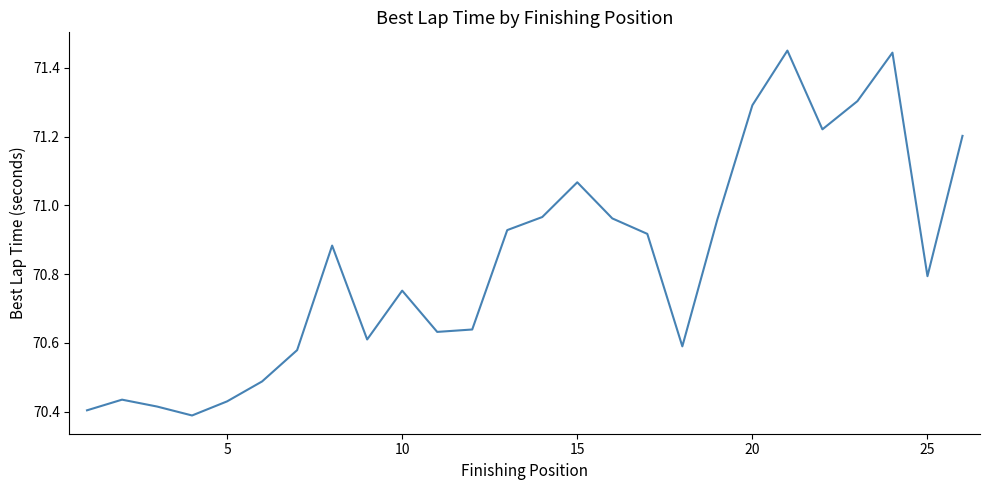

What is the difference between the maximum and minimum values?

1.1